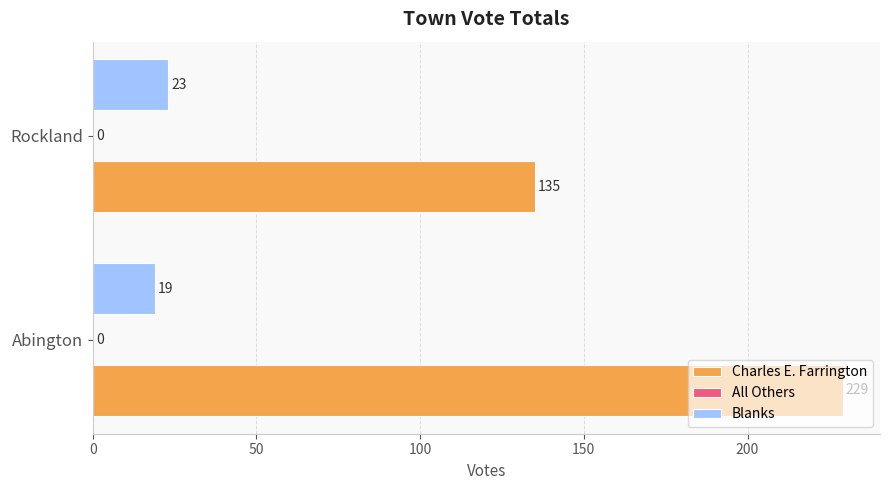

What is the average value of the Blanks series?

21